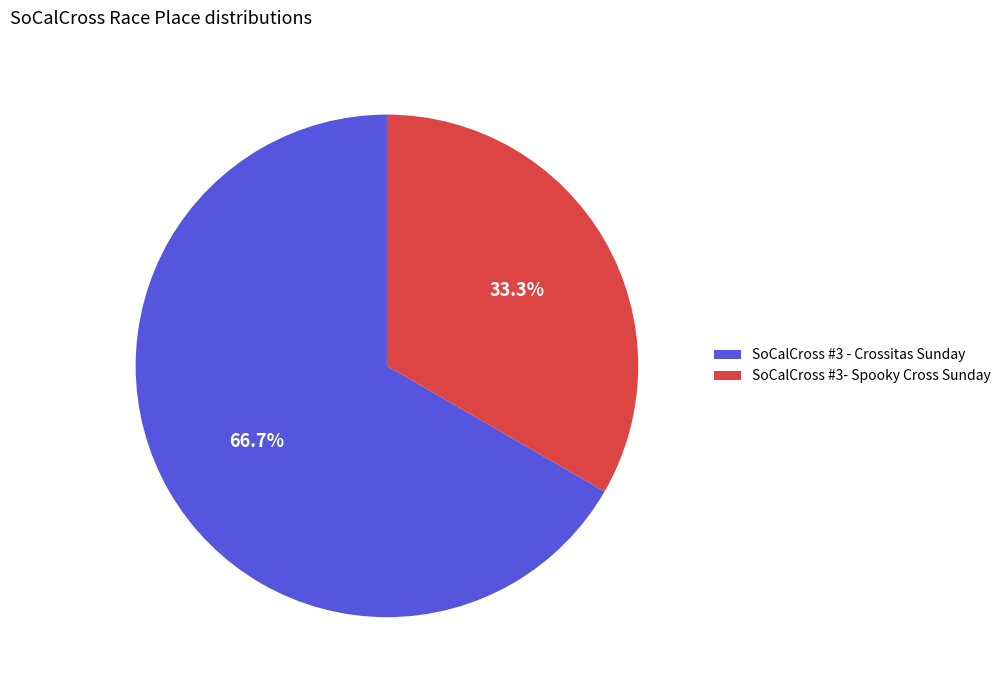

To the nearest percent, what is the average slice percentage?

50%